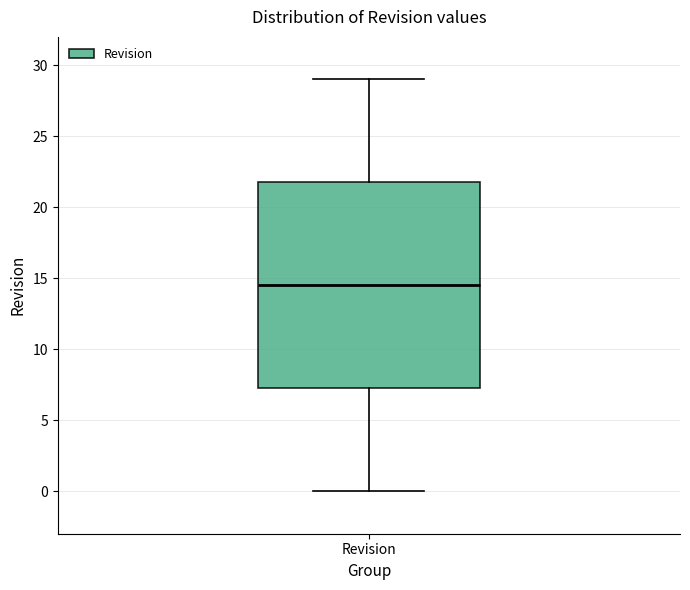

Transcribe this box plot: give where the median line is, the range the box spans, and where the two whiskers end, as read against the y-axis. The values are not printed on the chart, so give them approximately, as read against the axis.

median 14.5, box 7.5 to 22.0, whiskers 0.0 to 29.0